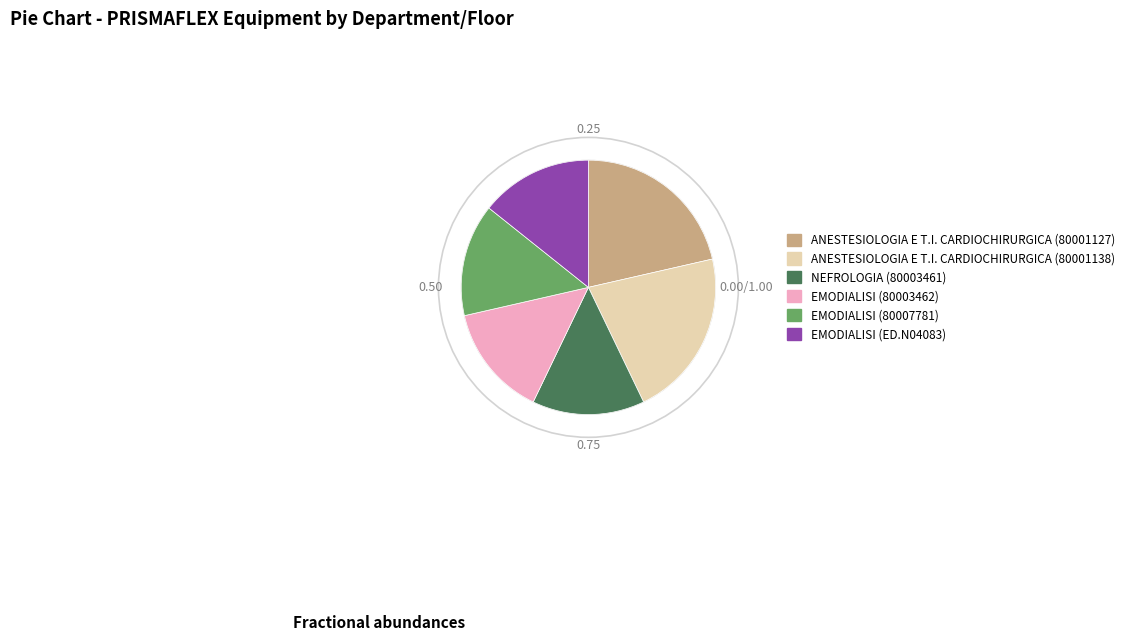

Does any single category account for the majority?

No